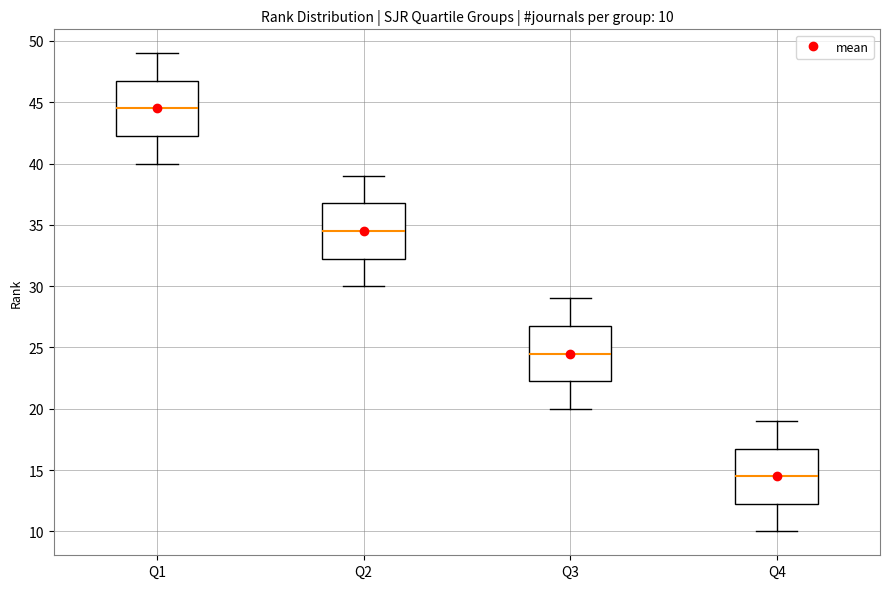

Which box's median line is the highest?

Q1